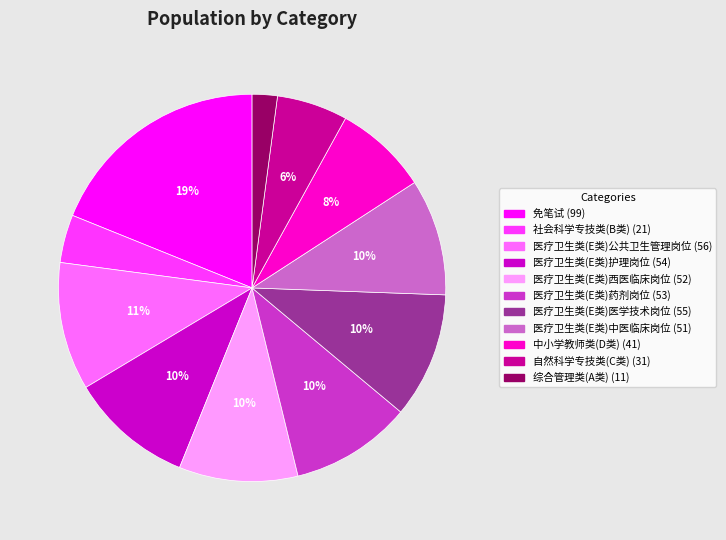

Is the sum of 医疗卫生类(E类)医学技术岗位 and 医疗卫生类(E类)护理岗位 greater than half?

No